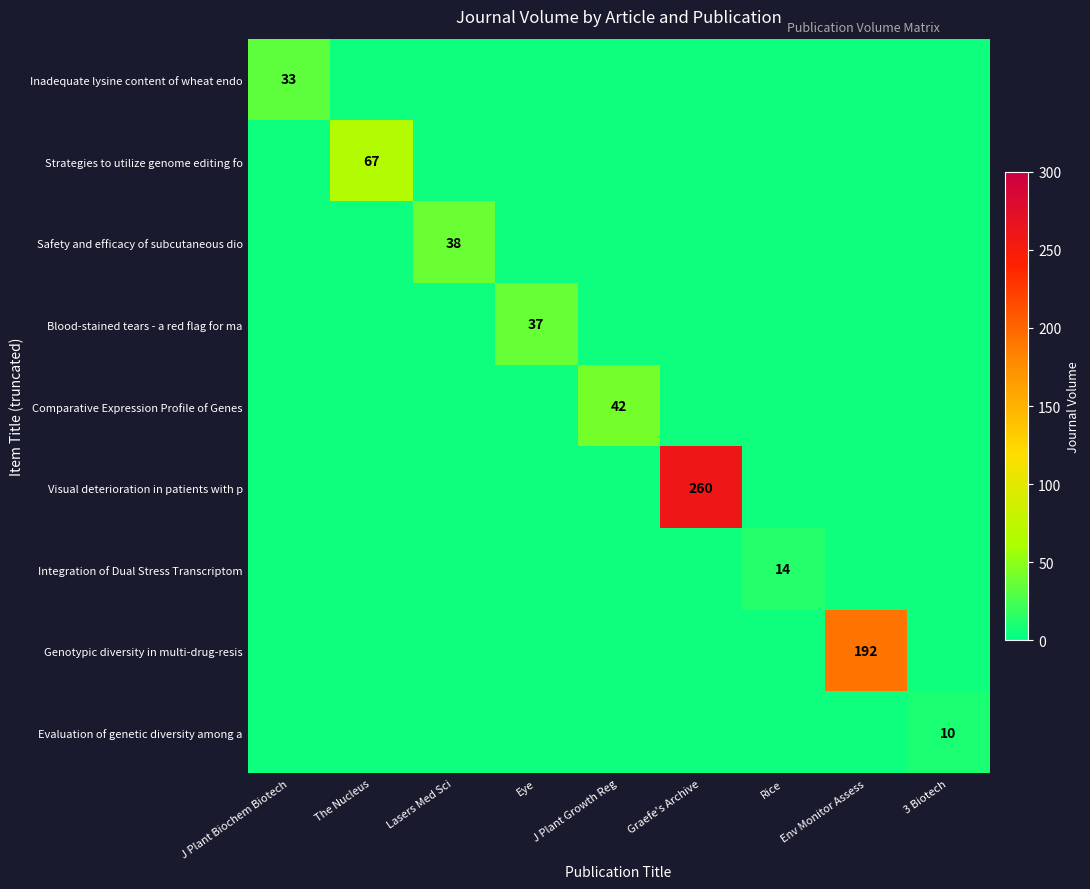

What is the approximate value of Integration of Dual Stress Transcriptom at J Plant Biochem Biotech?

5